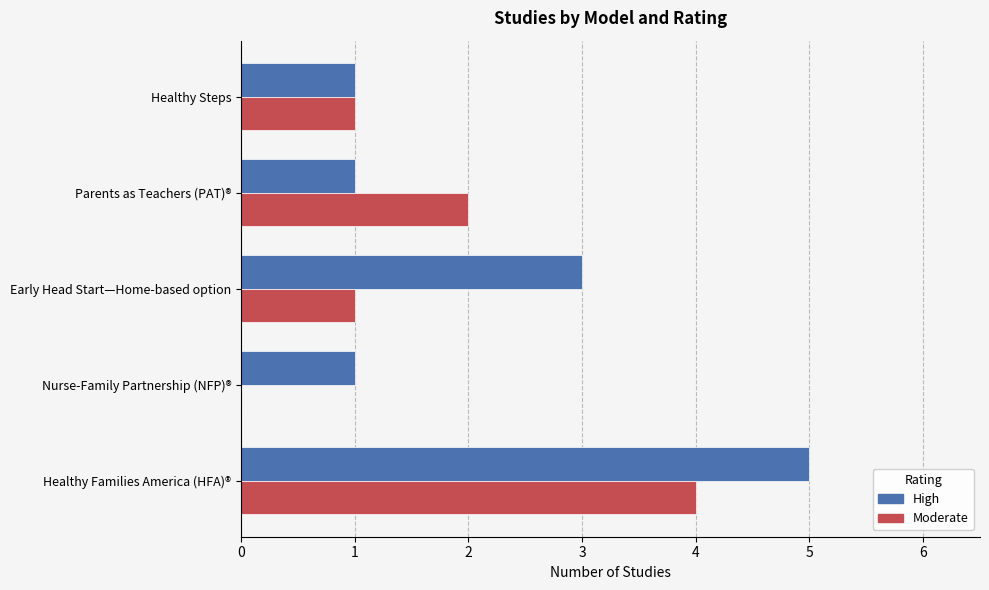

Which series changed the most between Parents as Teachers (PAT)® and Healthy Steps?

Moderate